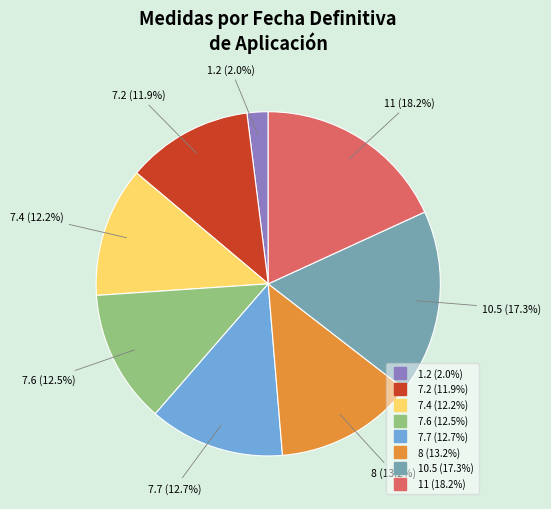

Does any single category account for the majority?

No